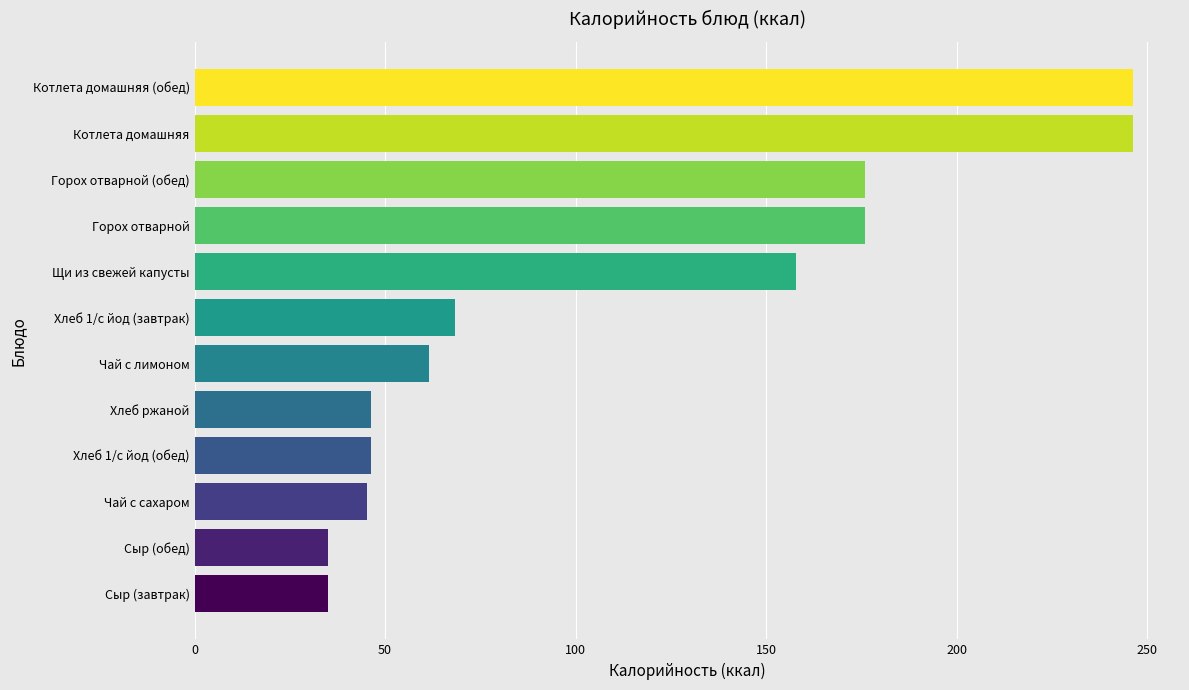

What is the smallest value displayed?

35.0